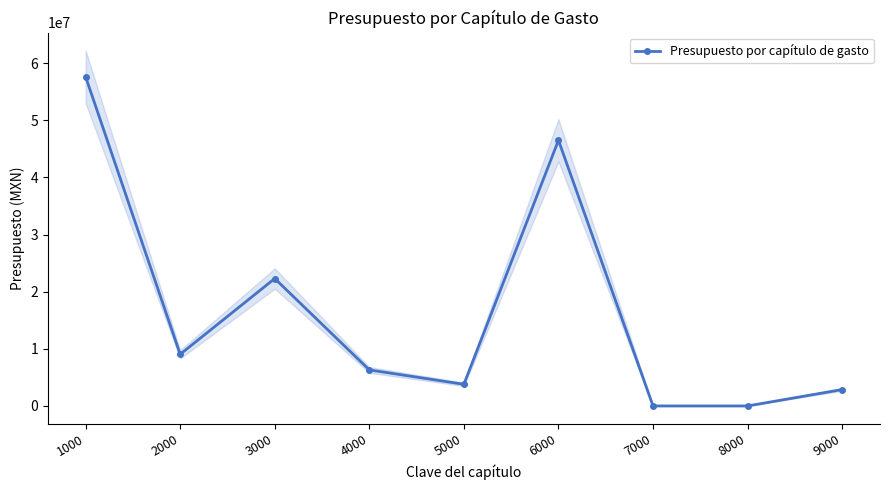

Is this an area chart (filled region under the line)?

No